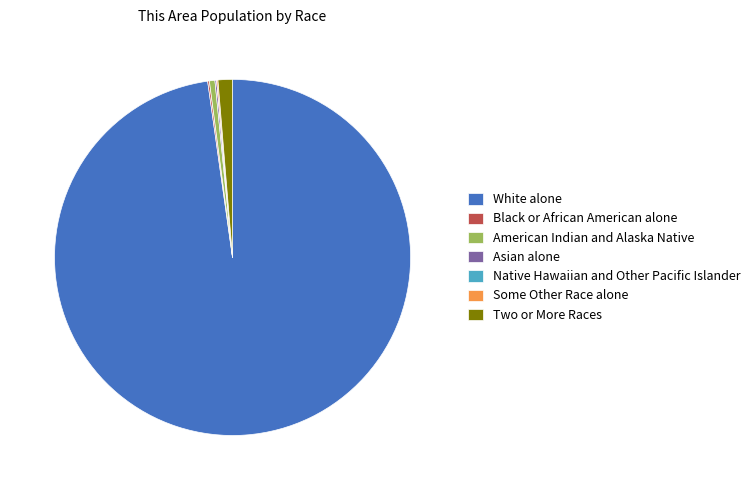

Between Two or More Races and American Indian and Alaska Native, which is larger?

Two or More Races